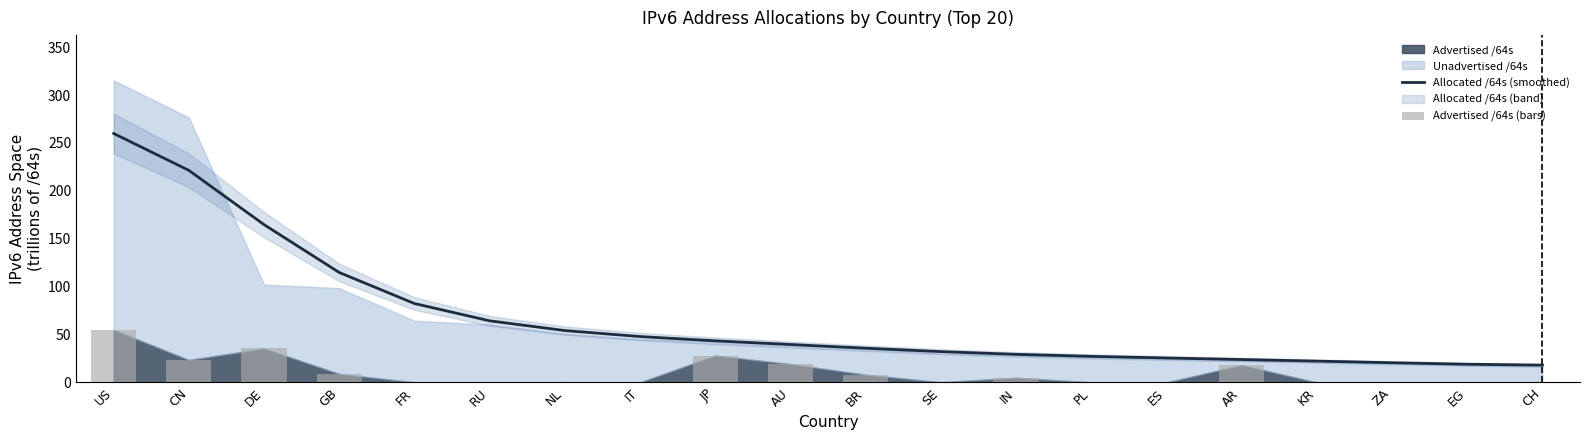

The Allocated /64s (smoothed) series shows 27.2 at PL. True or false?

True